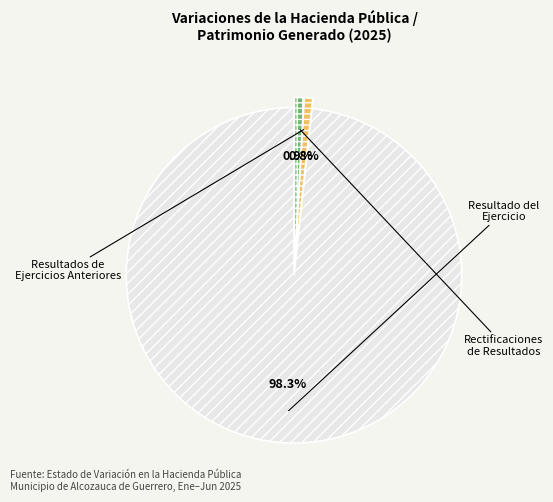

Rank the categories by value from lowest to highest.

Resultados de Ejercicios Anteriores, Rectificaciones de Resultados, Resultados del Ejercicio (Ahorro/Desahorro)